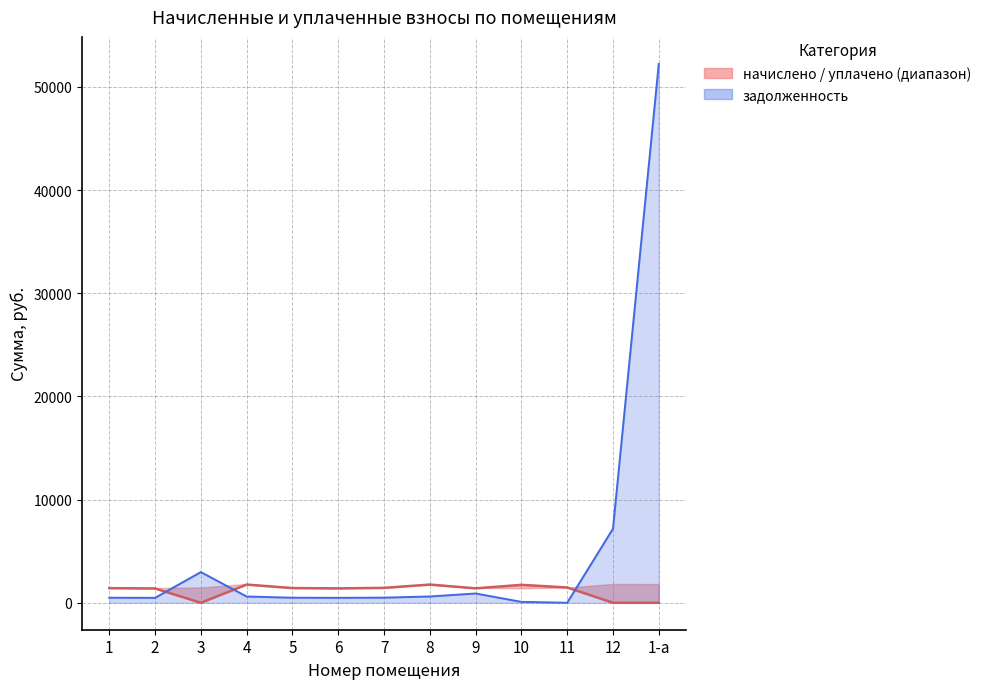

Between 2 and 12, which series saw the biggest shift?

задолженность (линия)